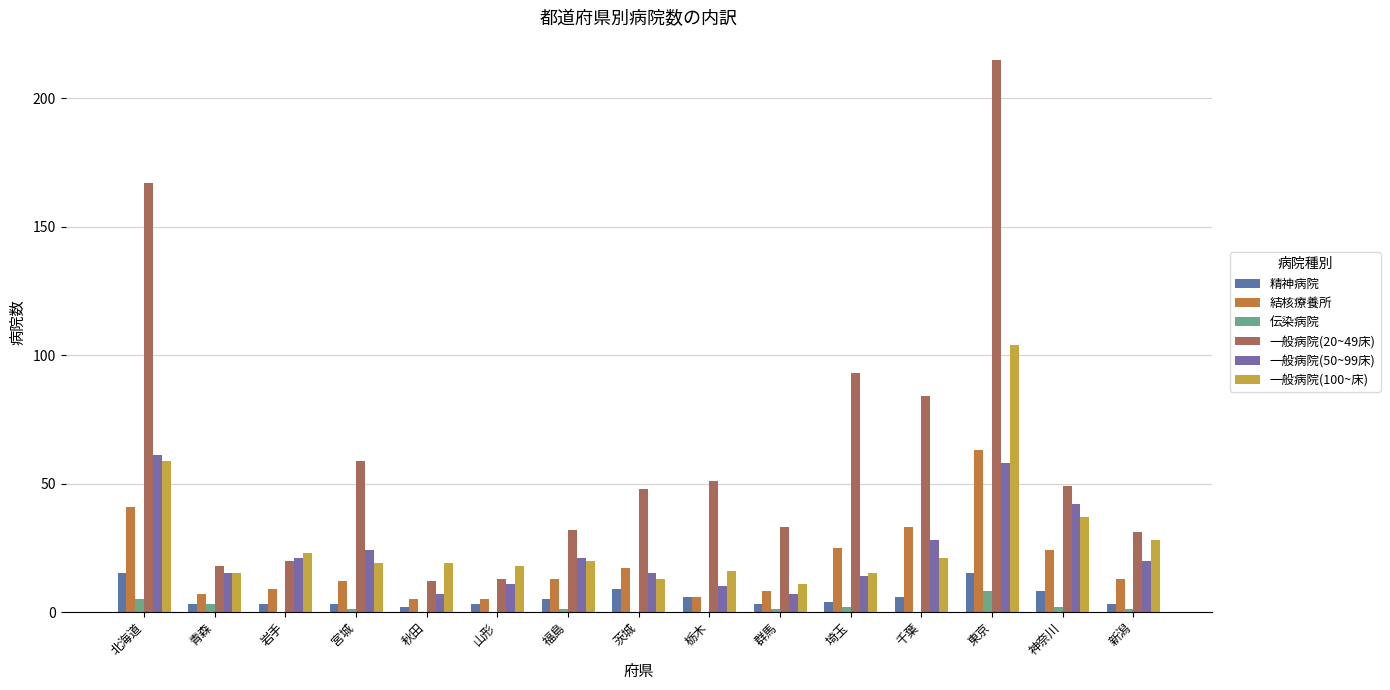

How many groups of bars are there?

15